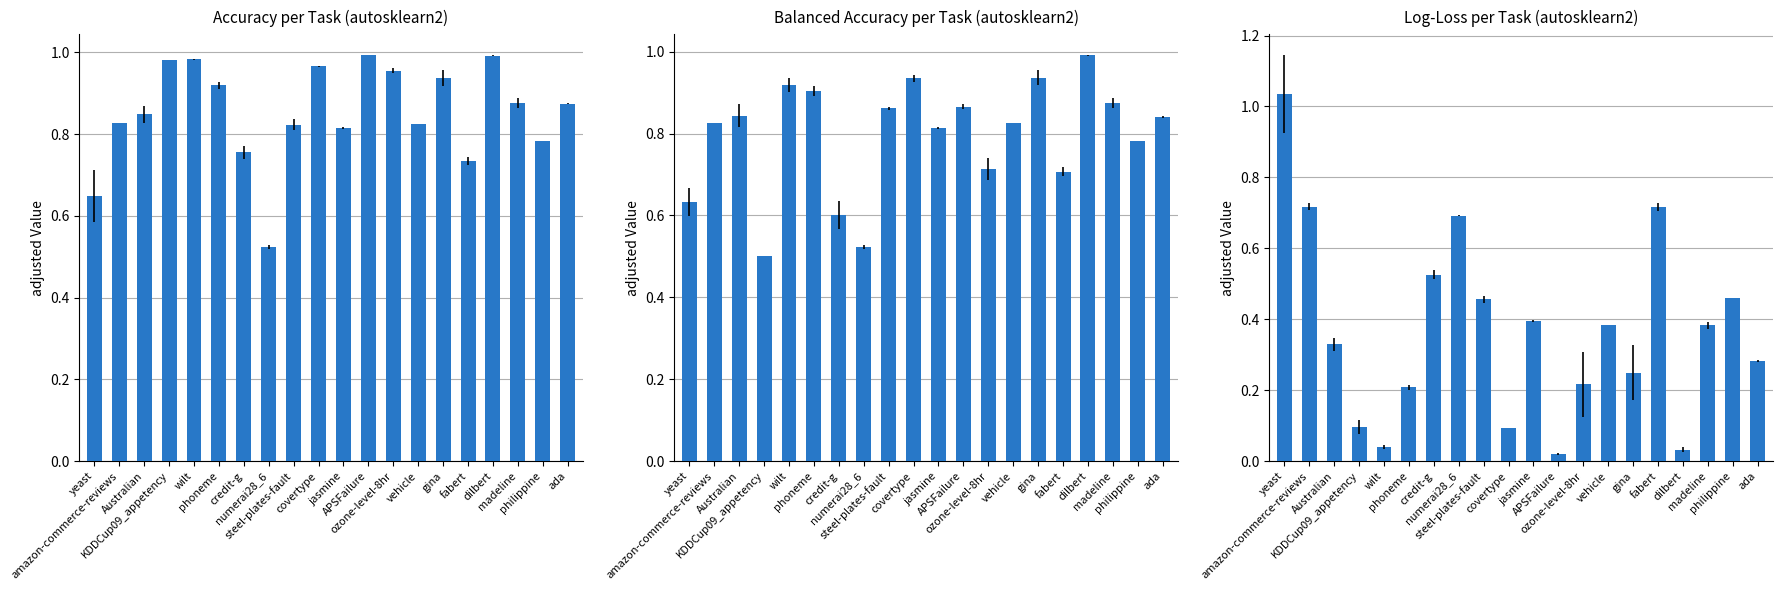

What is the average value of the balacc series?

0.8